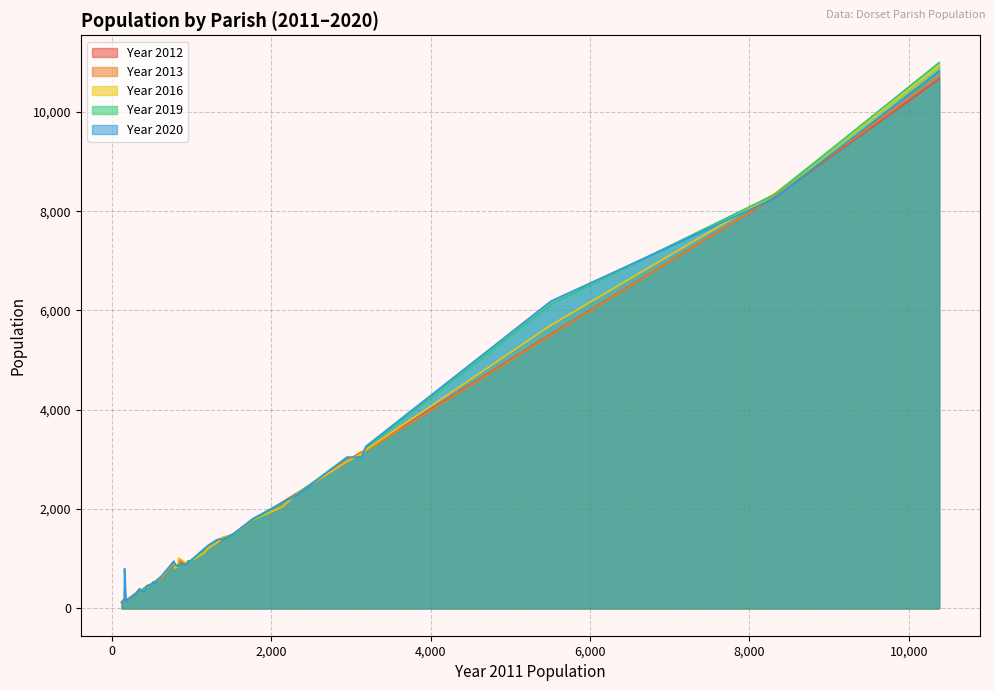

What value does the Year 2013 series have at 775, to the nearest 100?

900